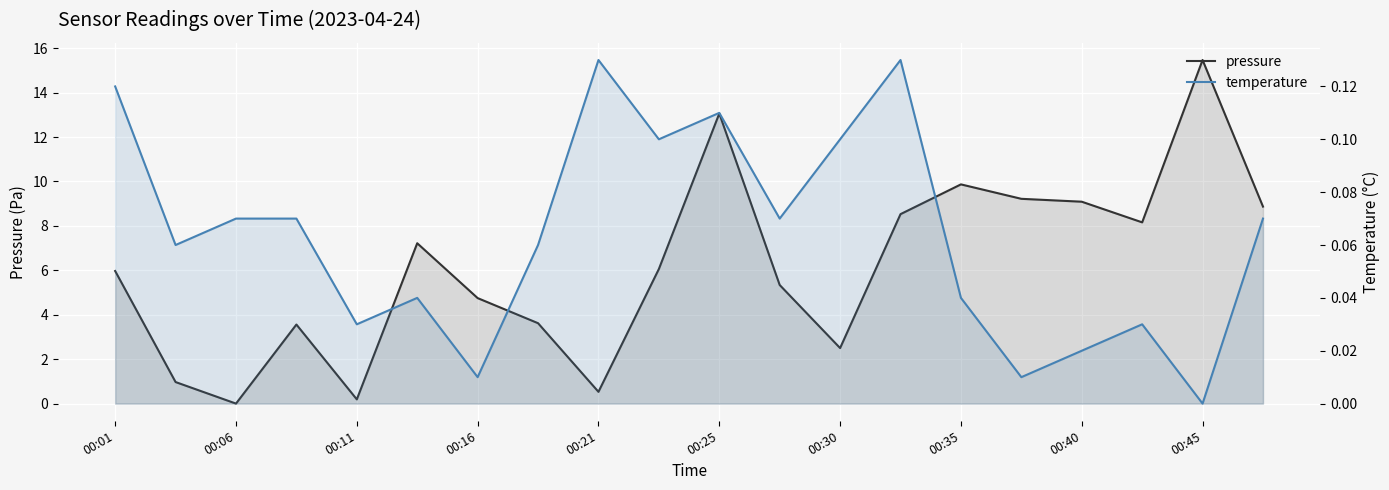

At 00:45, list the series in order from smallest to largest.

temperature, pressure